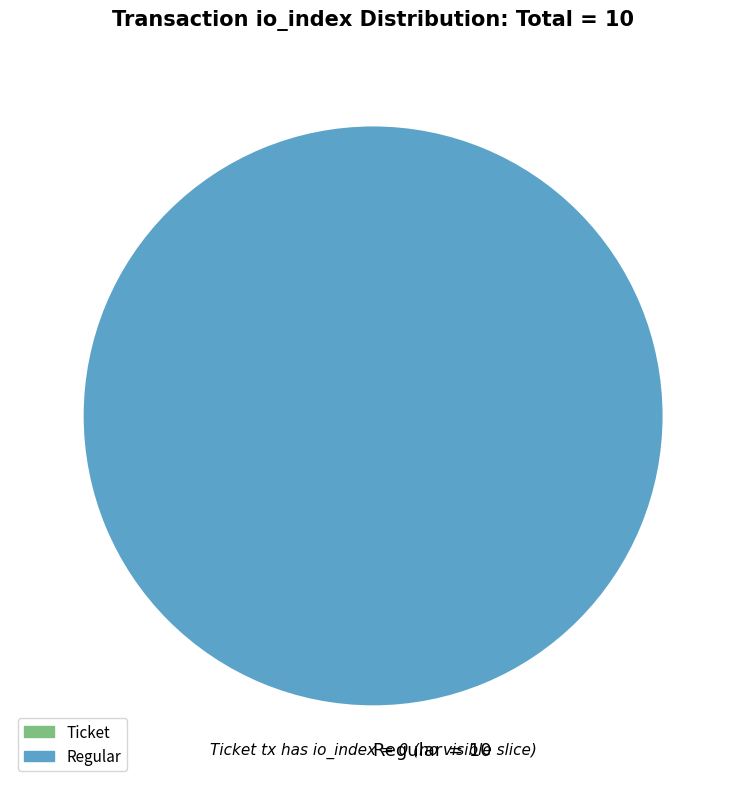

Rank the categories by value from lowest to highest.

Regular = 10